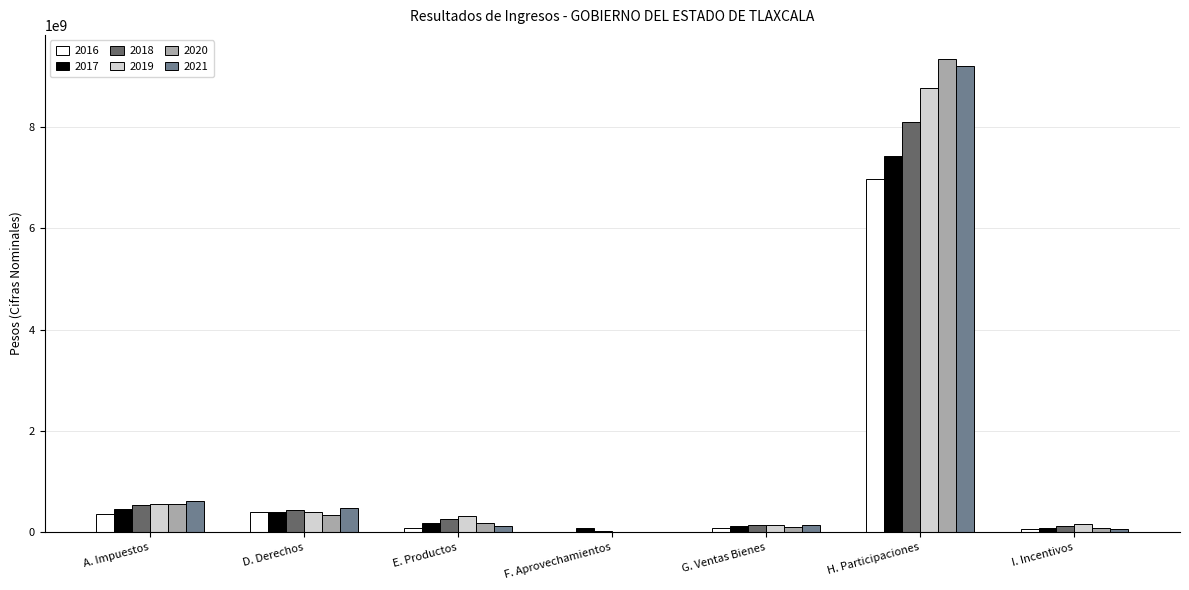

Between D. Derechos and G. Ventas Bienes, which series saw the biggest shift?

2021